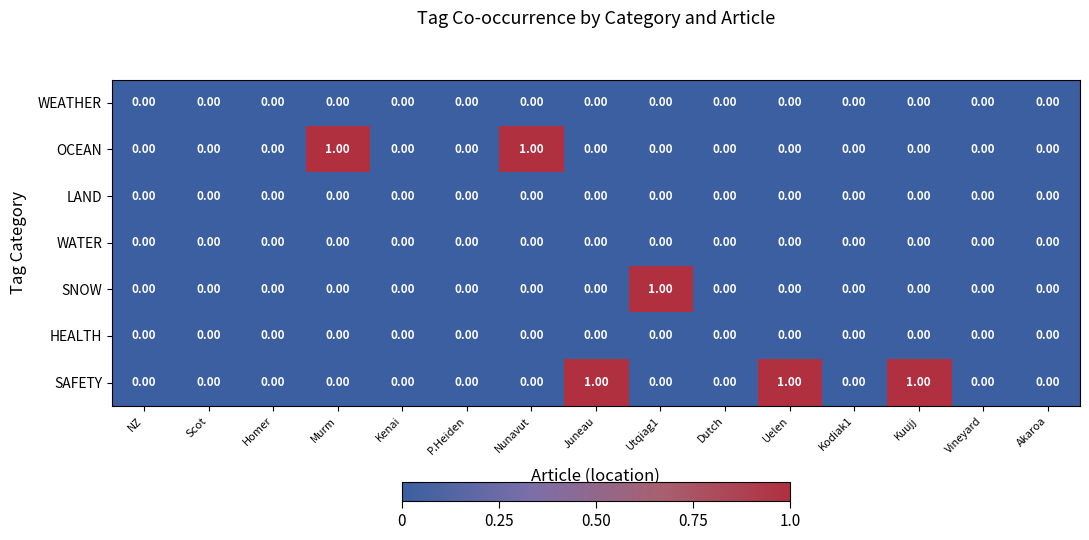

Is the value of LAND at Nunavut greater than the value of SAFETY at Juneau?

No